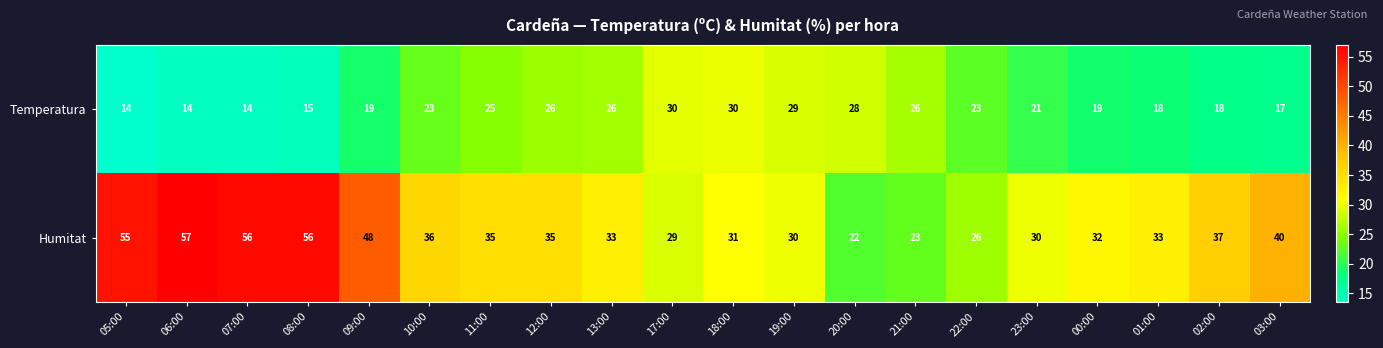

List the series in order of their peak value, lowest first.

Temperatura, Humitat